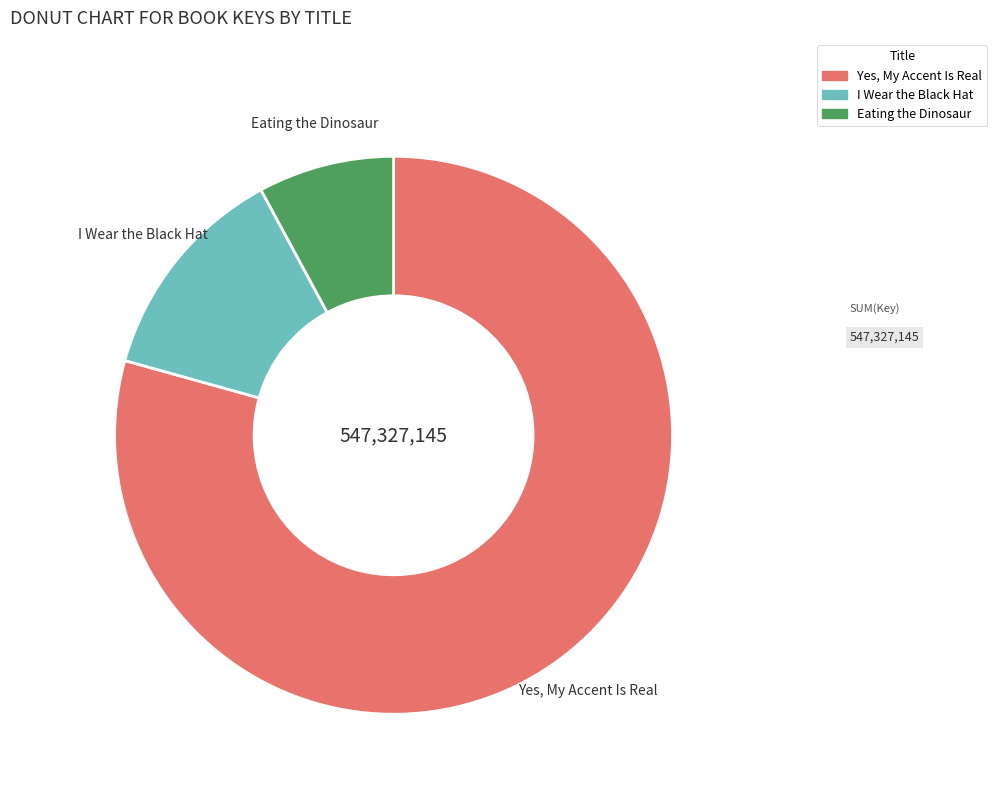

How many slices are in this pie chart?

3